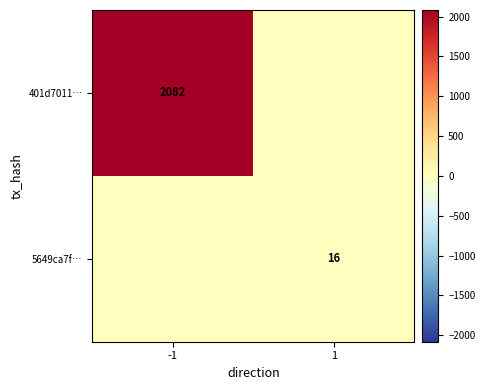

Which series has the largest total across all categories?

401d7011…